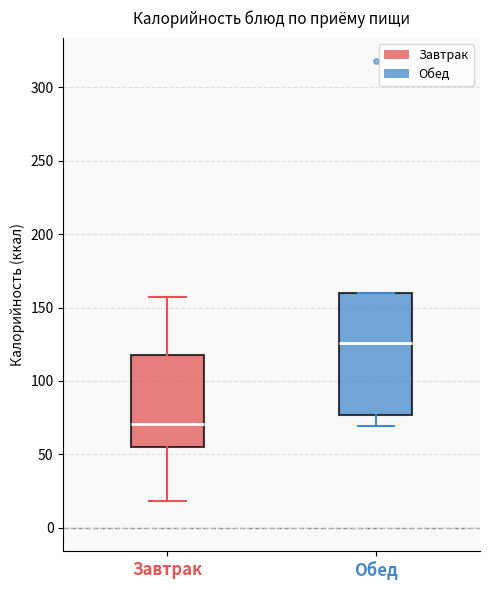

Where is the upper edge of the box for Обед on the y-axis? The values are not printed on the chart, so give them approximately, as read against the axis.

160